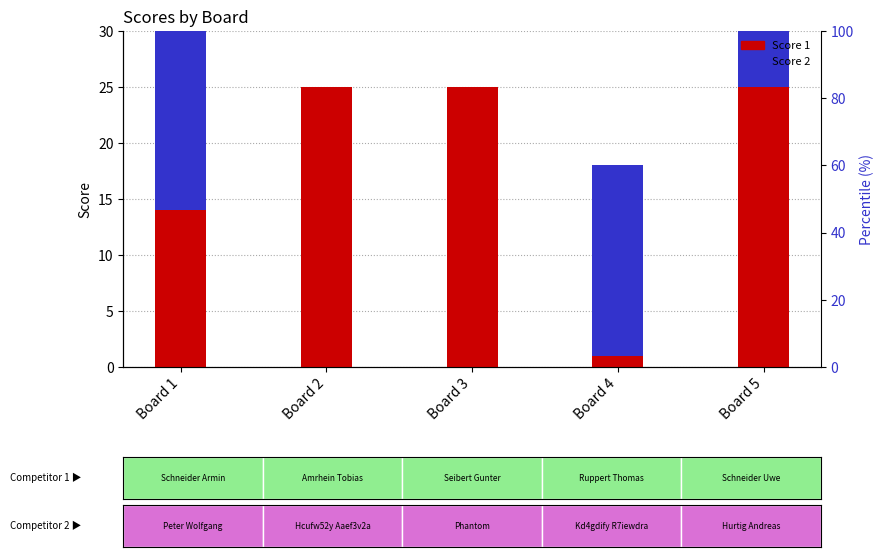

What is the difference between the highest and lowest values at Board 3?

25